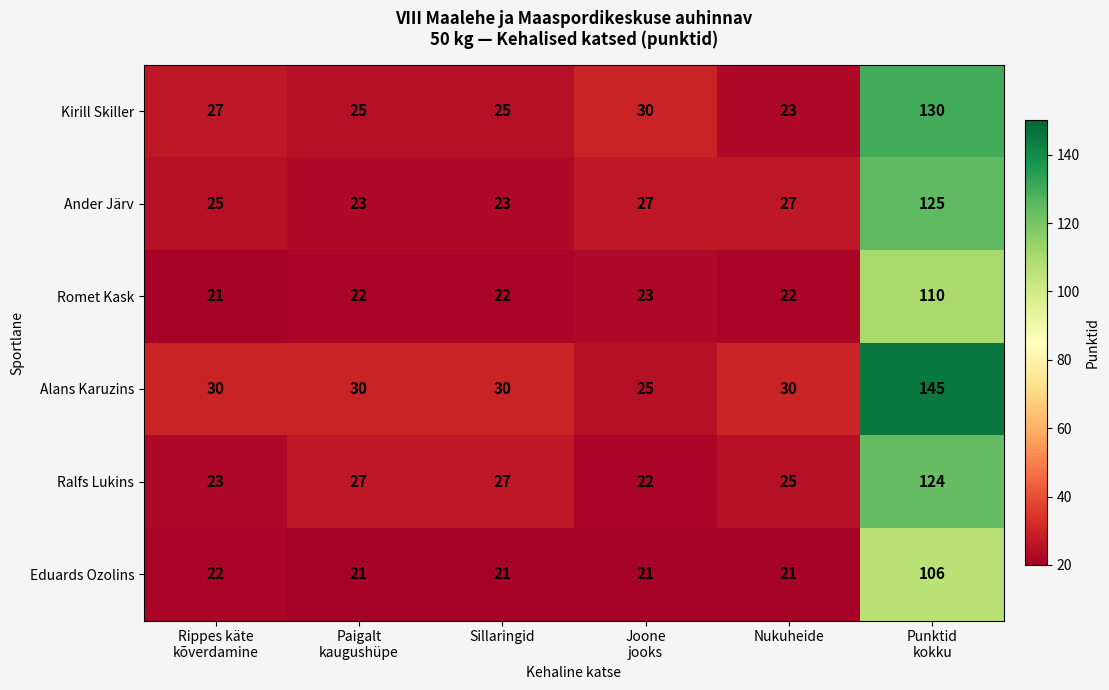

What is the sum of all Alans Karuzins values?

290